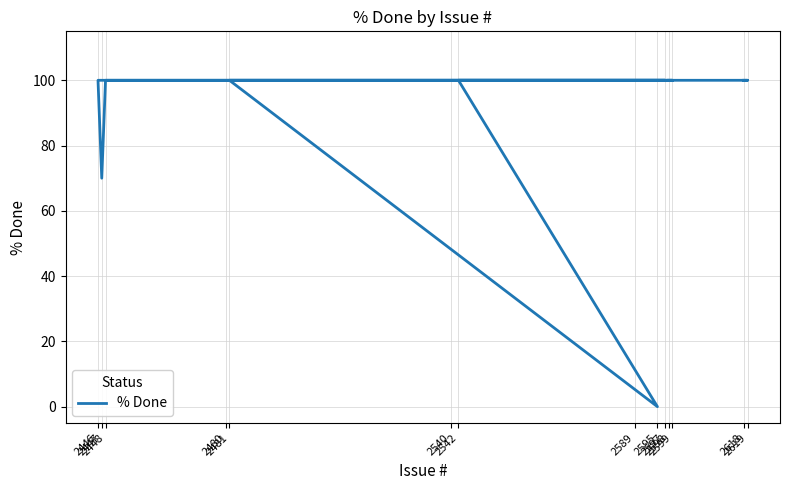

Which category has the highest value across all series?

2618